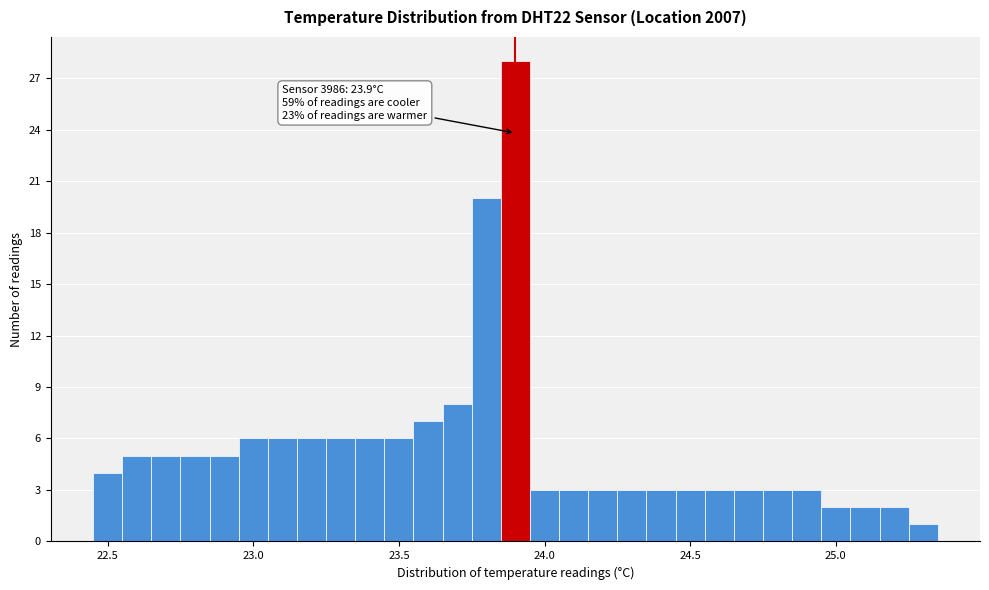

Around what value on the x-axis is the tallest bar? Give the approximate position of its centre, as read against the axis.

23.90